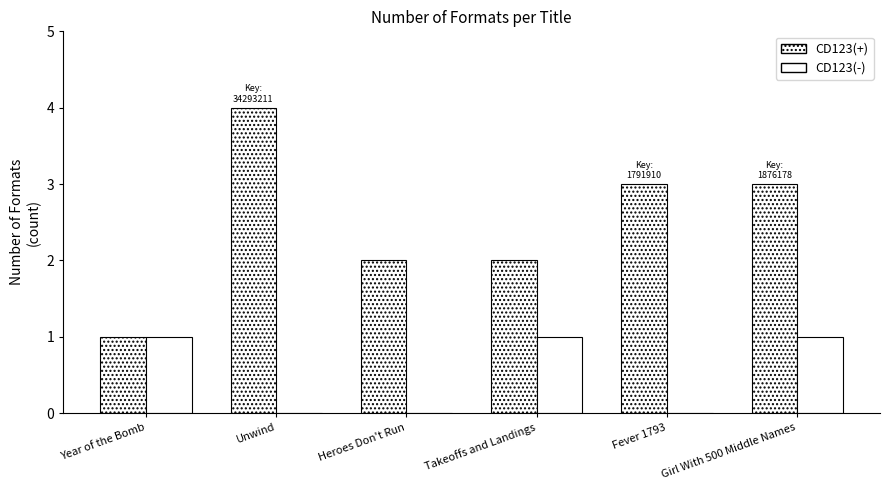

What position from the left is Girl With 500 Middle Names?

6